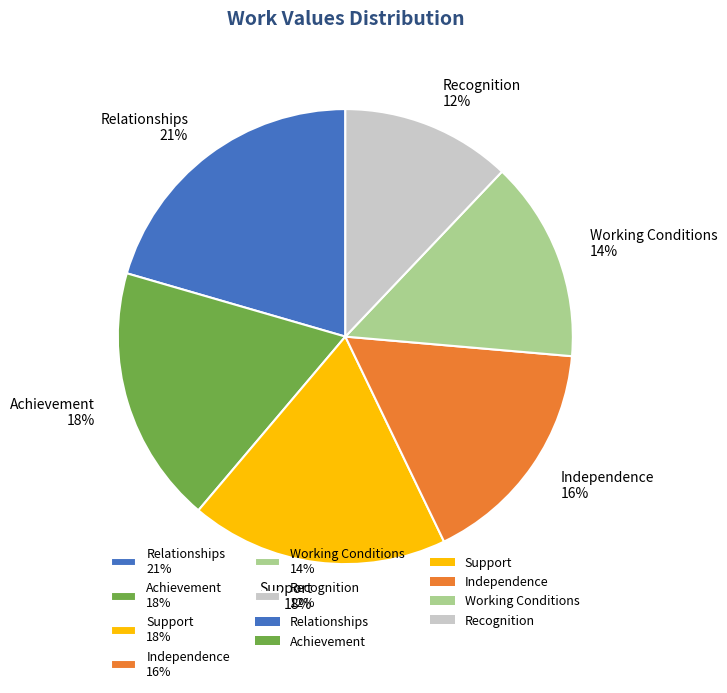

Which slice is the smallest?

Recognition